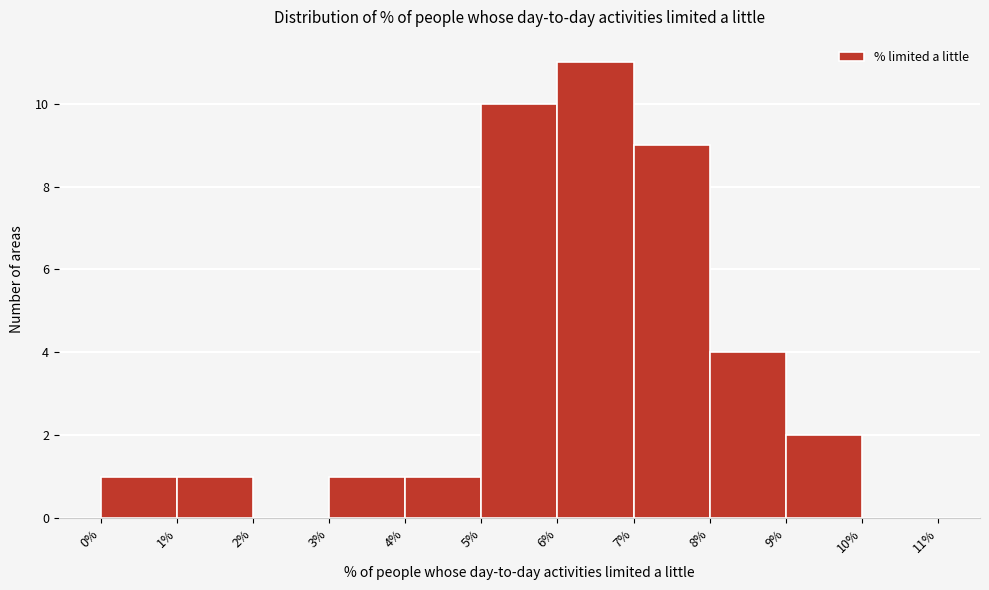

Reading left to right, list every bar in this chart as the range it spans on the x-axis followed by its height. The values are not printed on the chart, so give them approximately, as read against the axis.

0% to 1%: 1
1% to 2%: 1
2% to 3%: 0
3% to 4%: 1
4% to 5%: 1
5% to 6%: 10
6% to 7%: 11
7% to 8%: 9
8% to 9%: 4
9% to 10%: 2
10% to 11%: 0